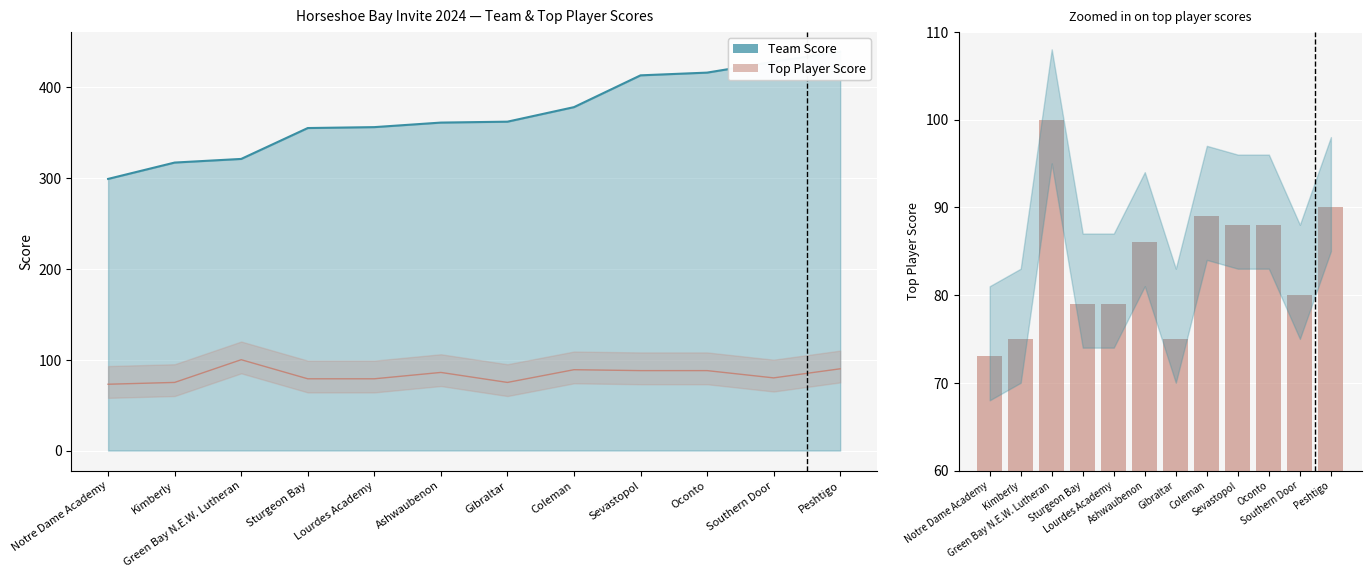

How many bars are there in total?

12